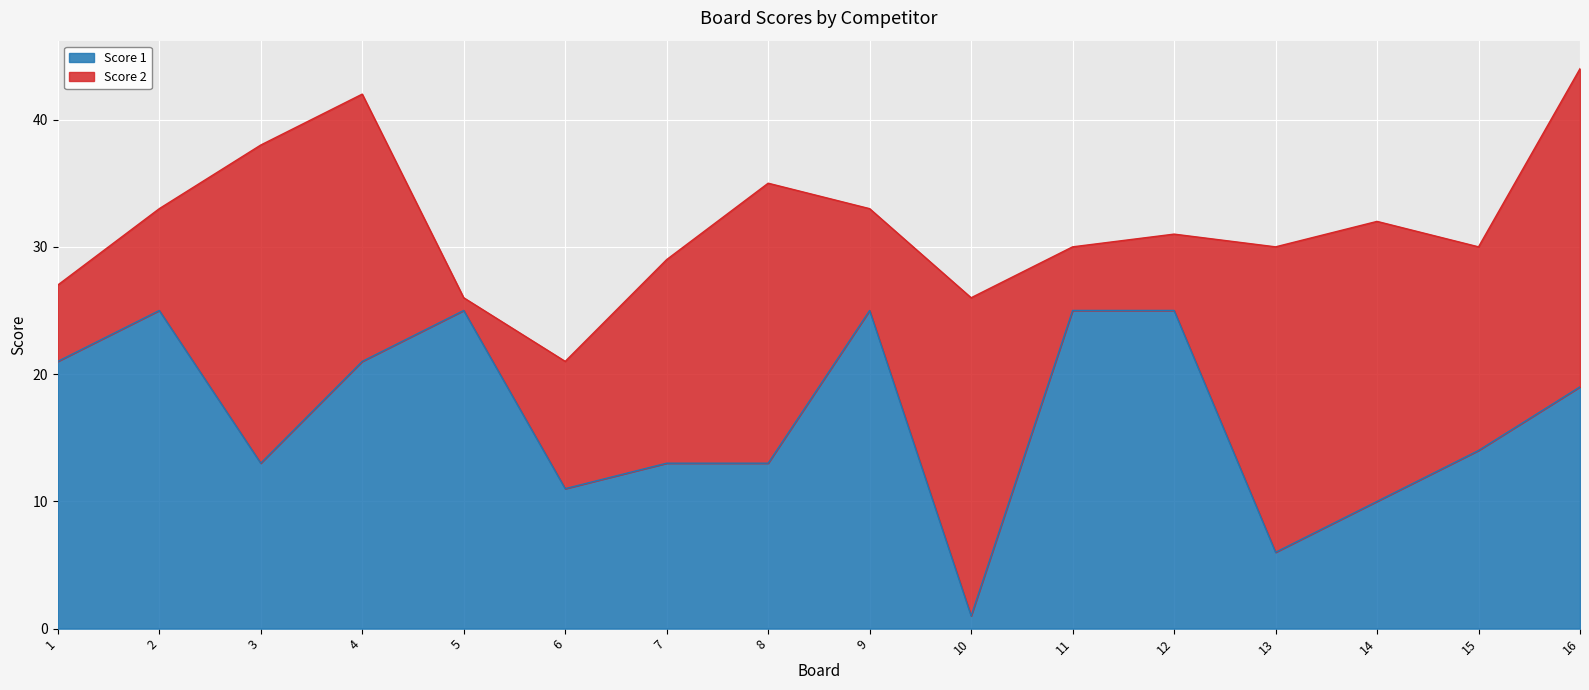

What is the difference between the values at 5 and 1?

4